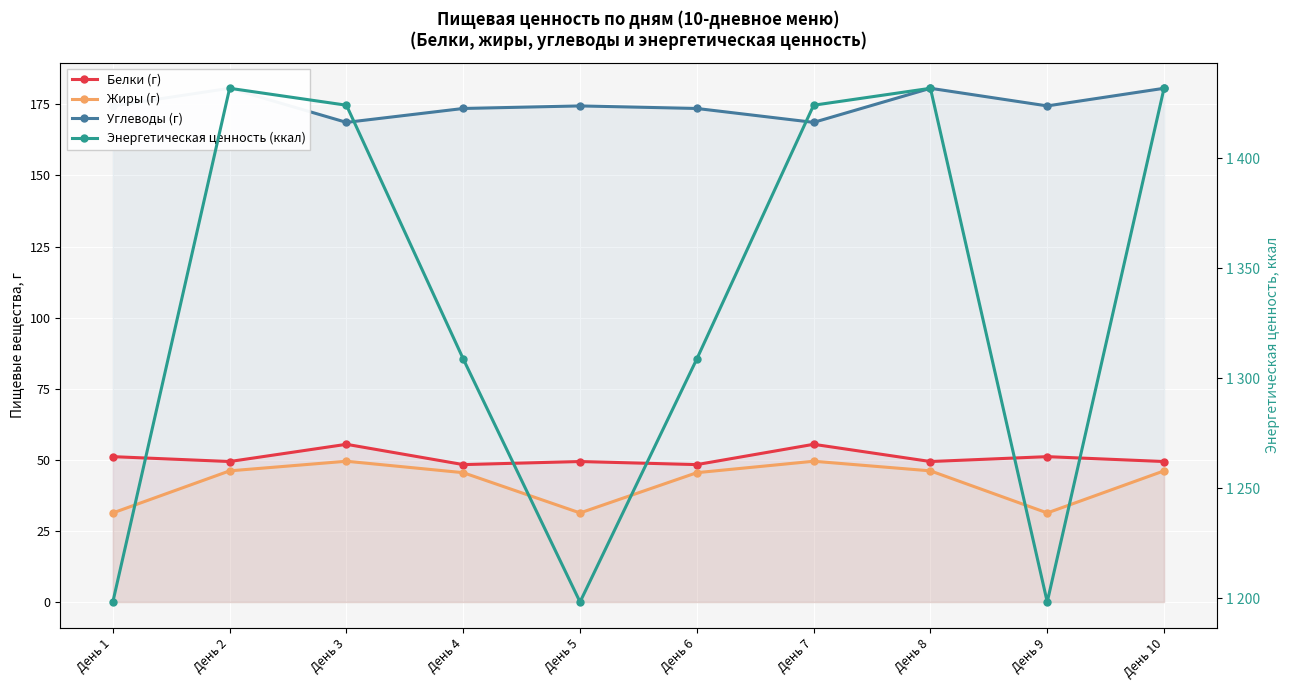

What is the approximate value of Энергетическая ценность (ккал) at День 2?

1431.7